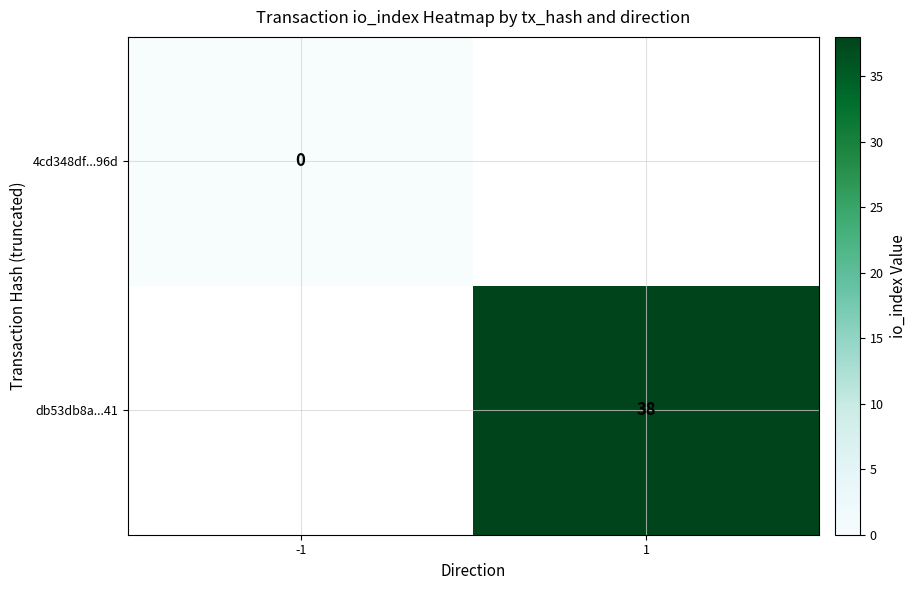

True or false: db53db8a...41 has a value of 38 at 1.

True